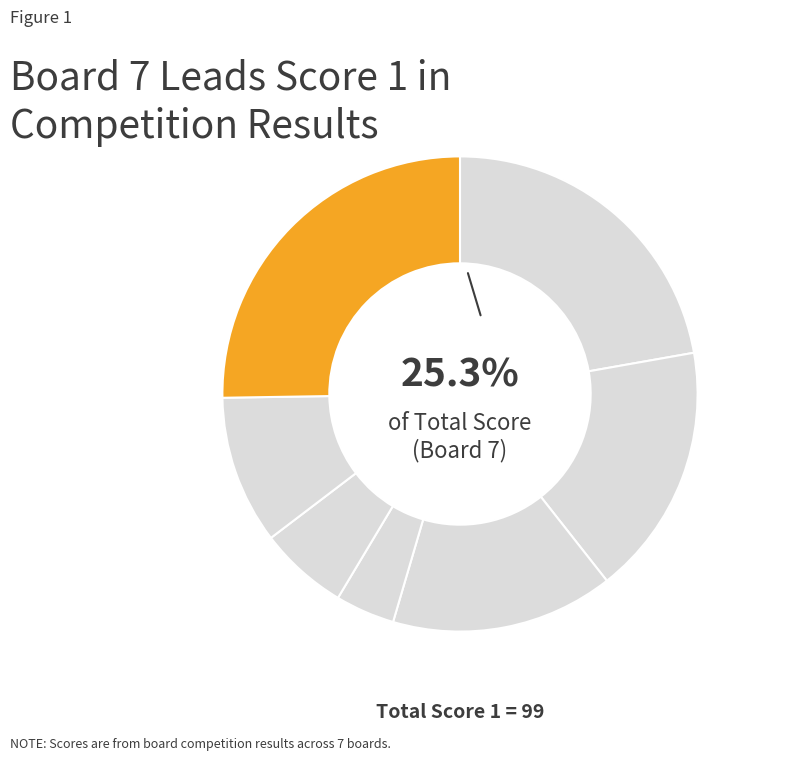

What percentage is the 1 slice, to the nearest percent?

22%